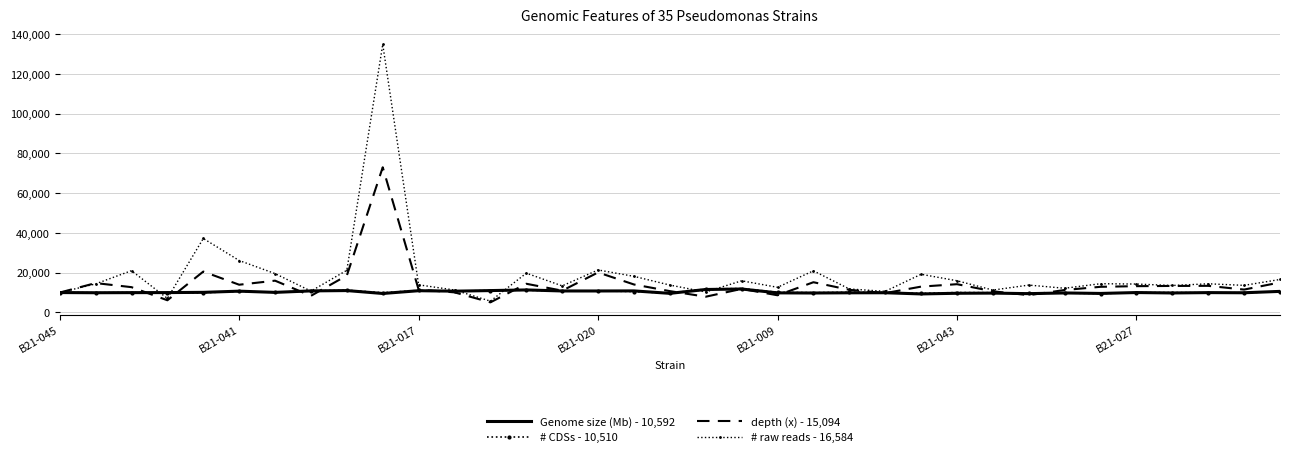

What is the sum of all # CDSs - 10,510 values?

360704.3